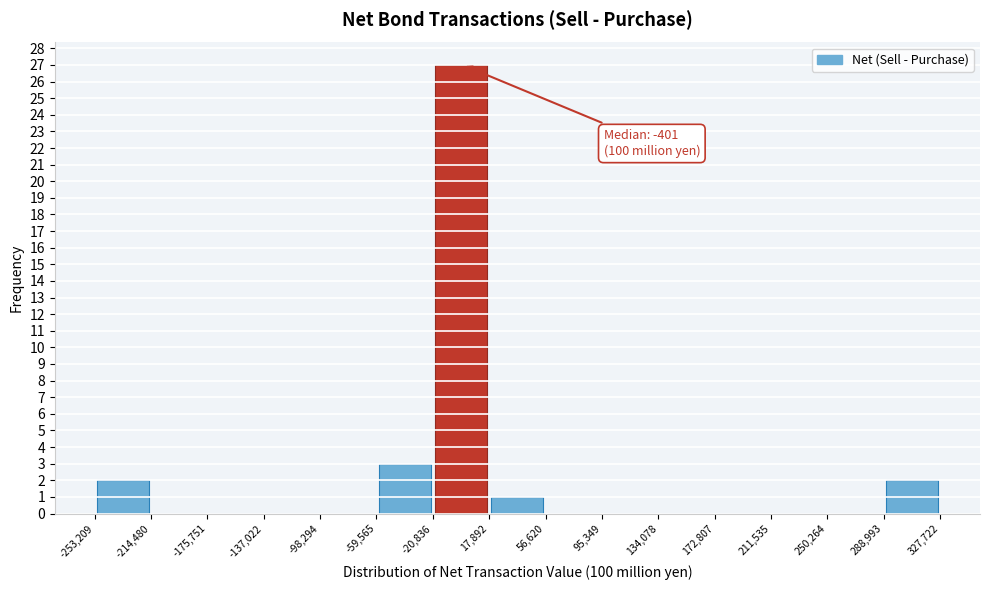

Which range on the x-axis has the tallest bar?

-20,836 to 17,892